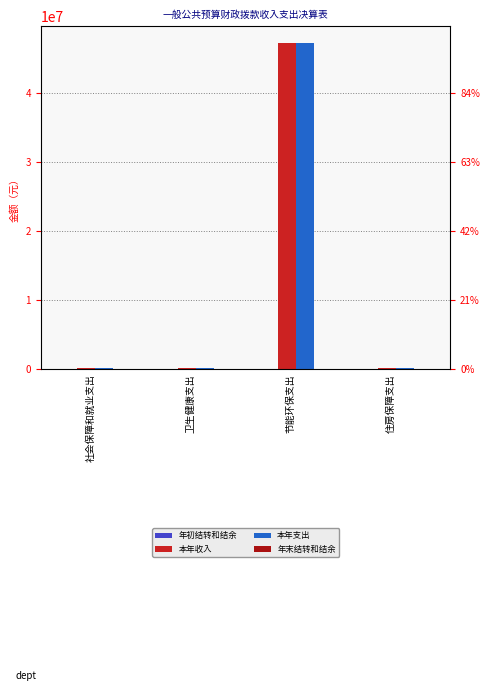

What is the value of the 本年支出 bar at the 1st from the left?

158227.0